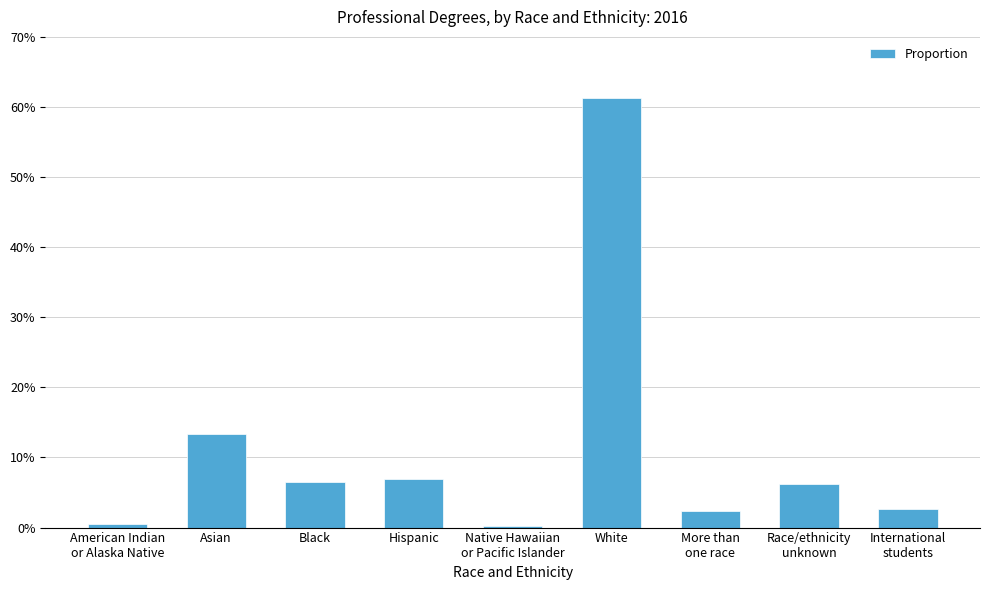

Where is the data nearest to the value 0?

Native Hawaiian
or Pacific Islander